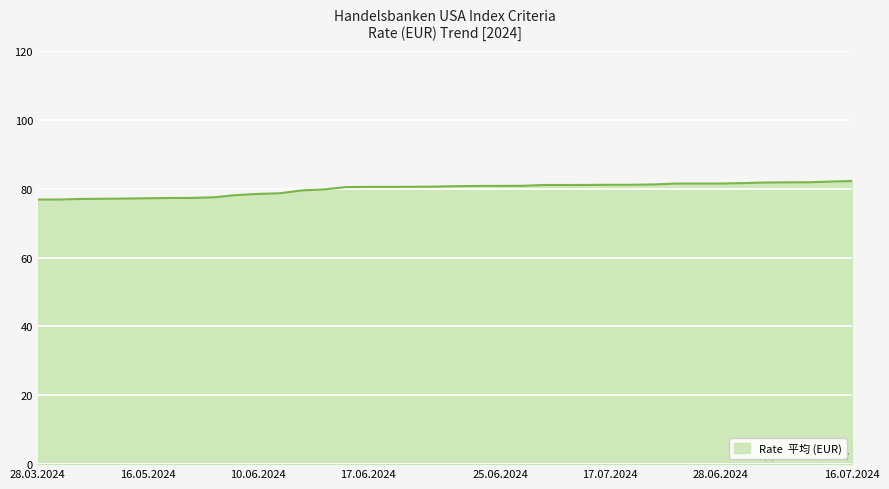

What is the maximum value shown in the chart?

82.2